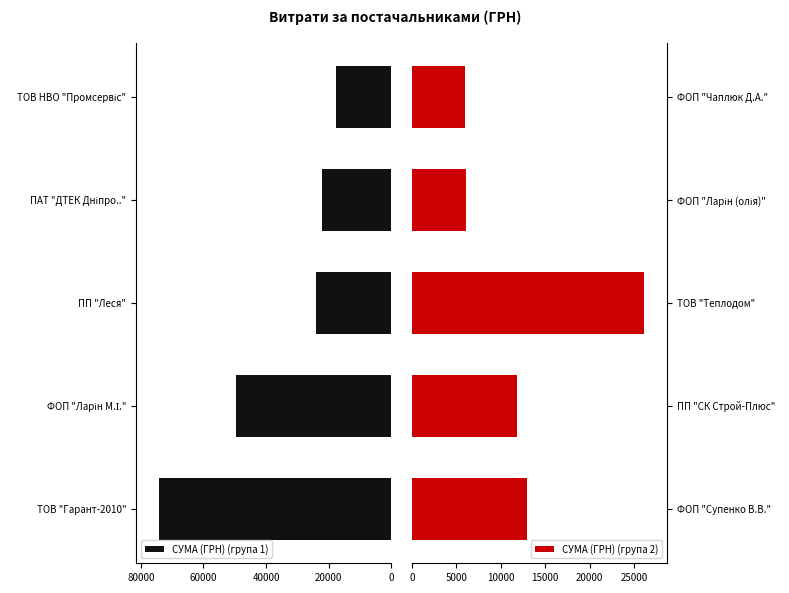

Is it true that СУМА (ГРН) (група 1) equals 5130.8 at ПП "Леся"?

False